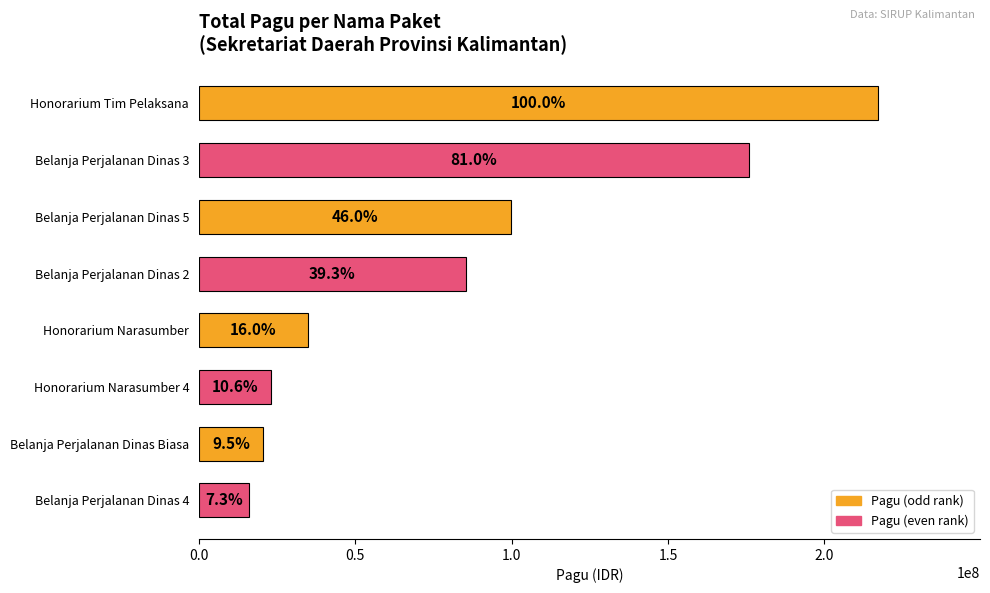

Does the chart contain any negative values?

No